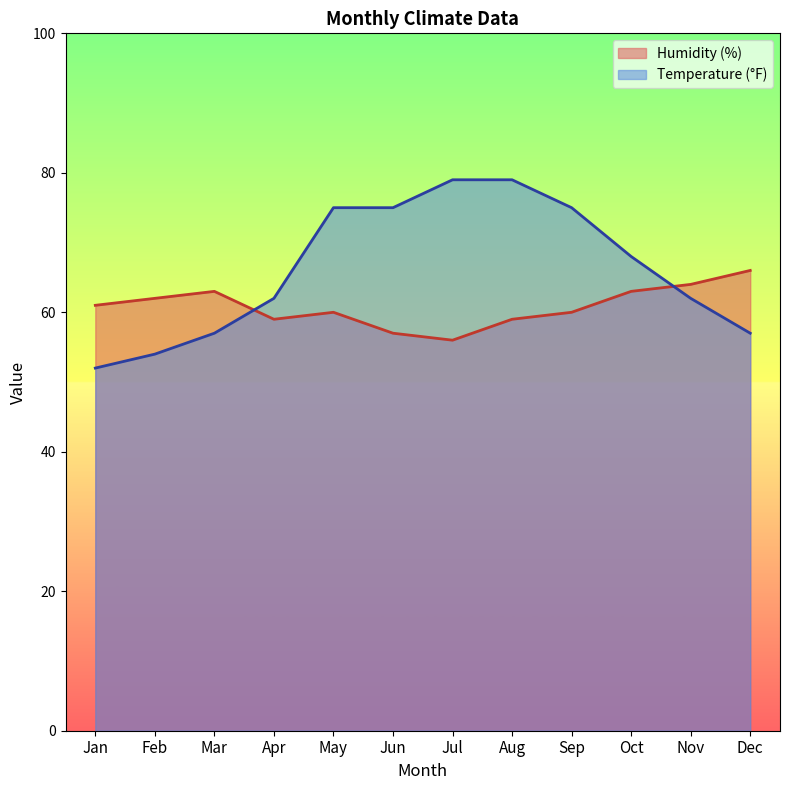

How many values in the Temperature (°F) series are below 68?

6